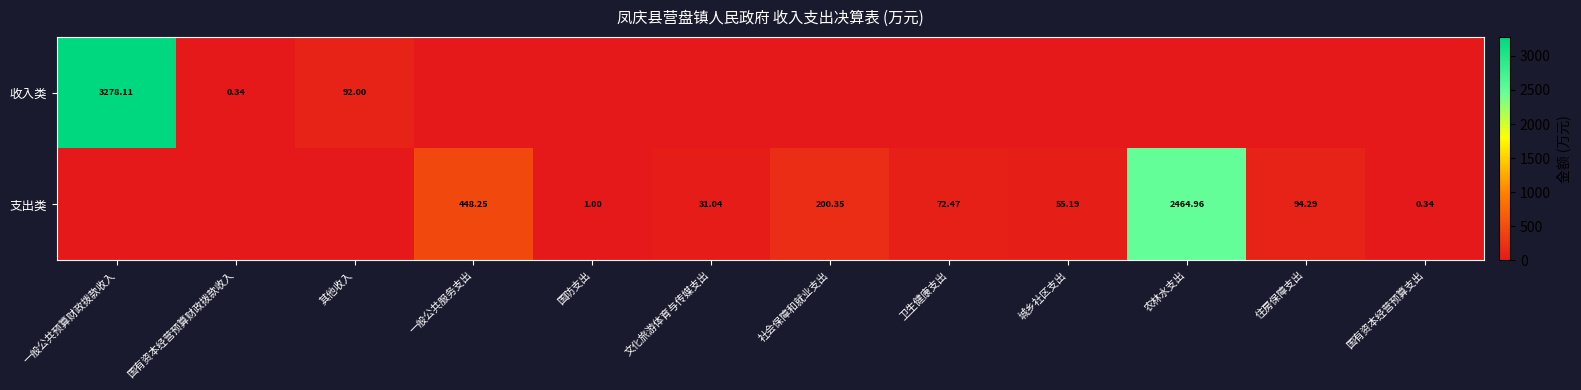

What is the sum of all 收入类 values?

3370.5